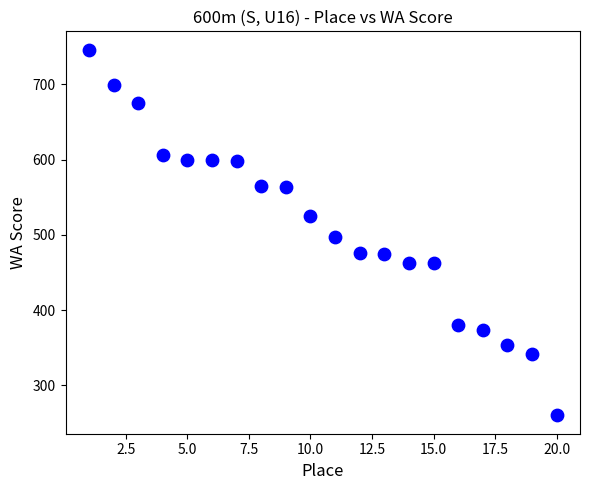

What Y value in the scatter plot is closest to 503?

497